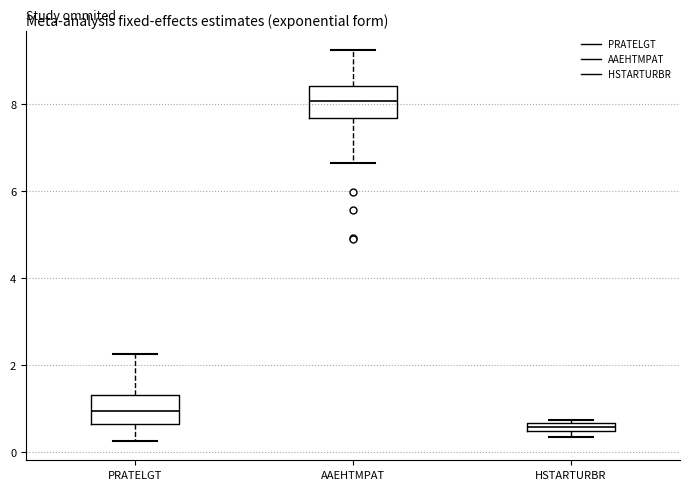

Where does the median line of the box for AAEHTMPAT sit on the y-axis? The values are not printed on the chart, so give them approximately, as read against the axis.

8.0